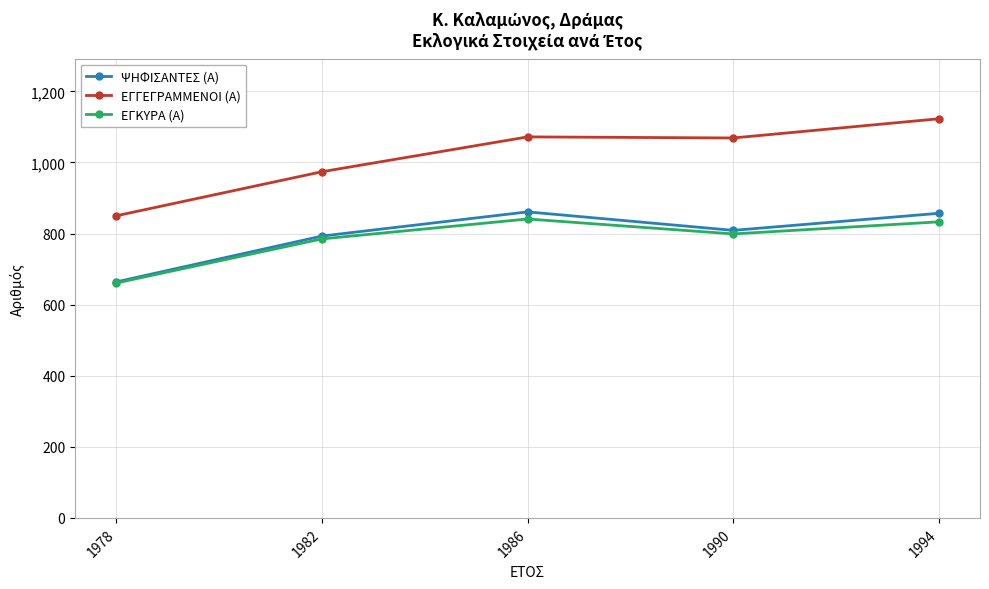

True or false: ΕΓΓΕΓΡΑΜΜΕΝΟΙ (Α) and ΕΓΚΥΡΑ (Α) cross at least once.

False